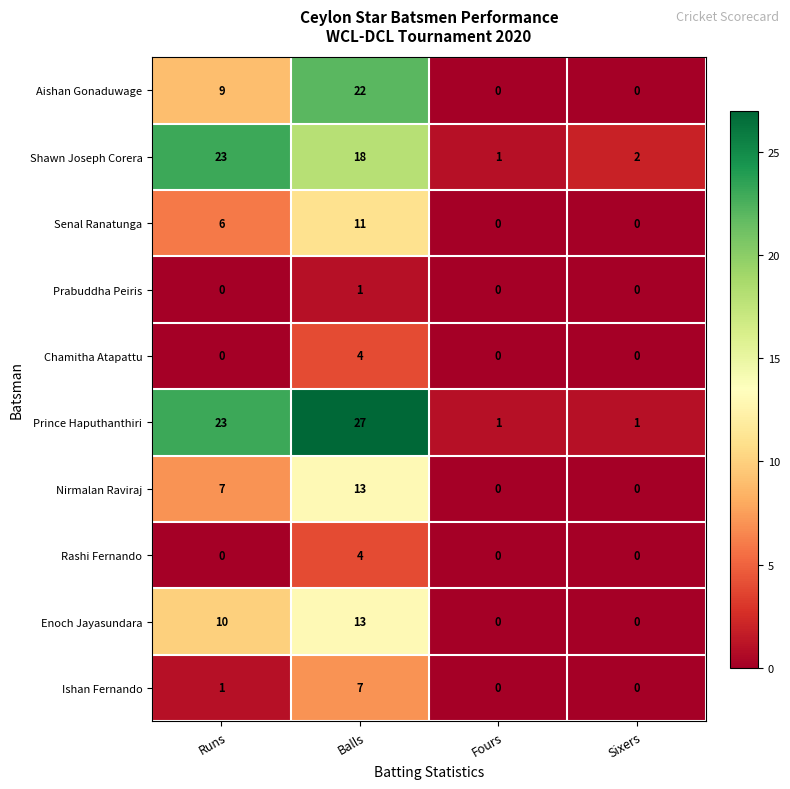

At which label does Aishan Gonaduwage reach its peak?

Balls